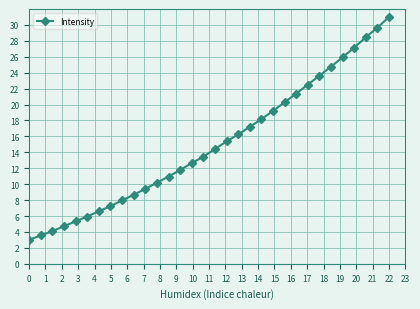

What is the maximum value shown in the chart?

31.0